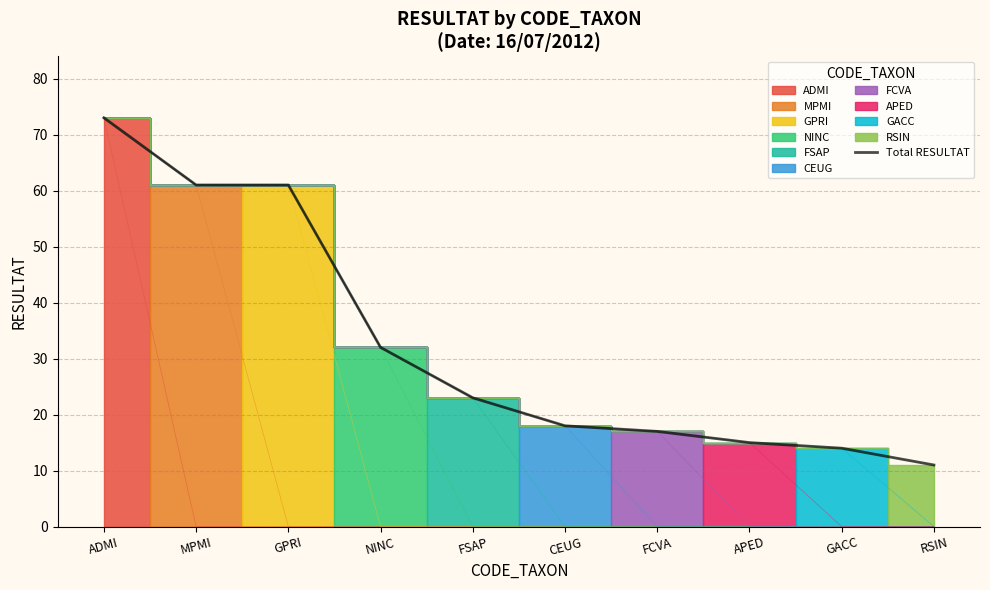

What is the sum of all values?

325